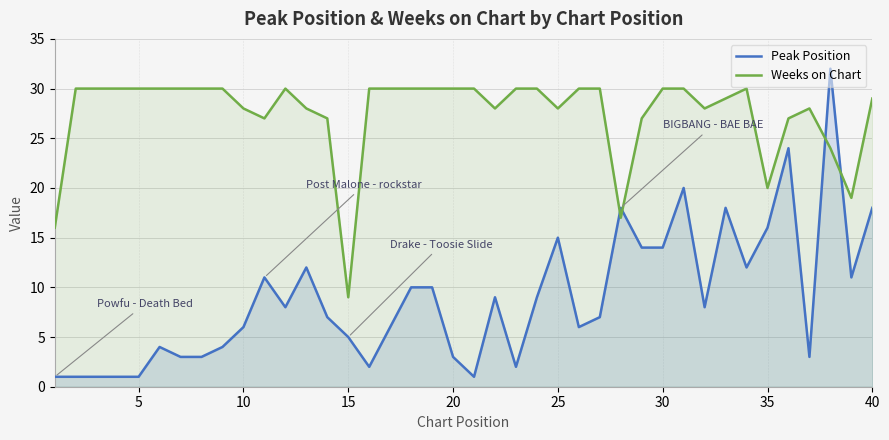

What are all the series names shown in the legend?

Peak Position, Weeks on Chart